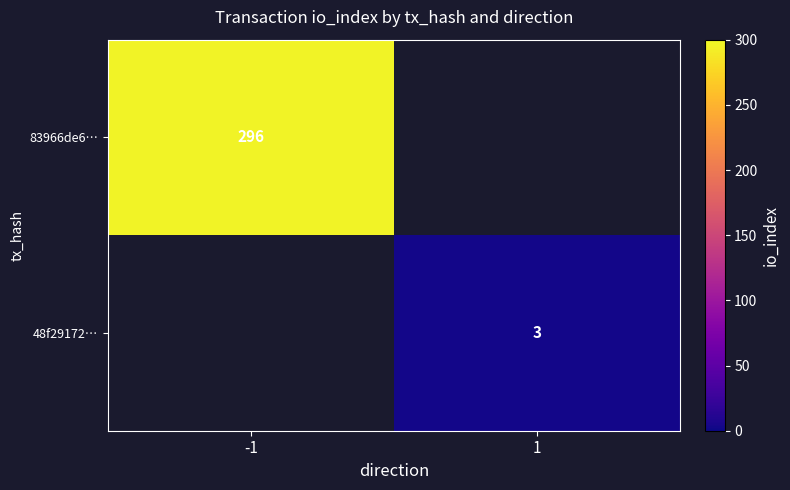

Between 1 and -1, which is larger?

-1